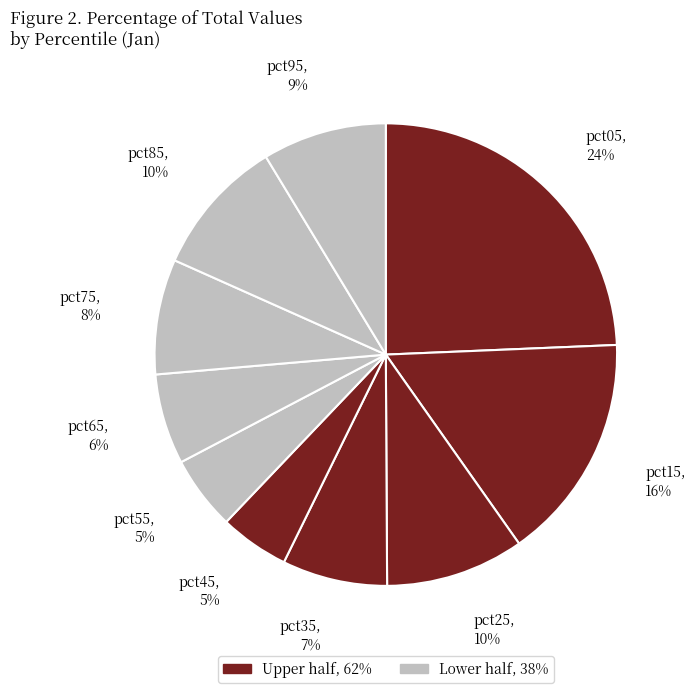

Which slice is the largest?

pct05